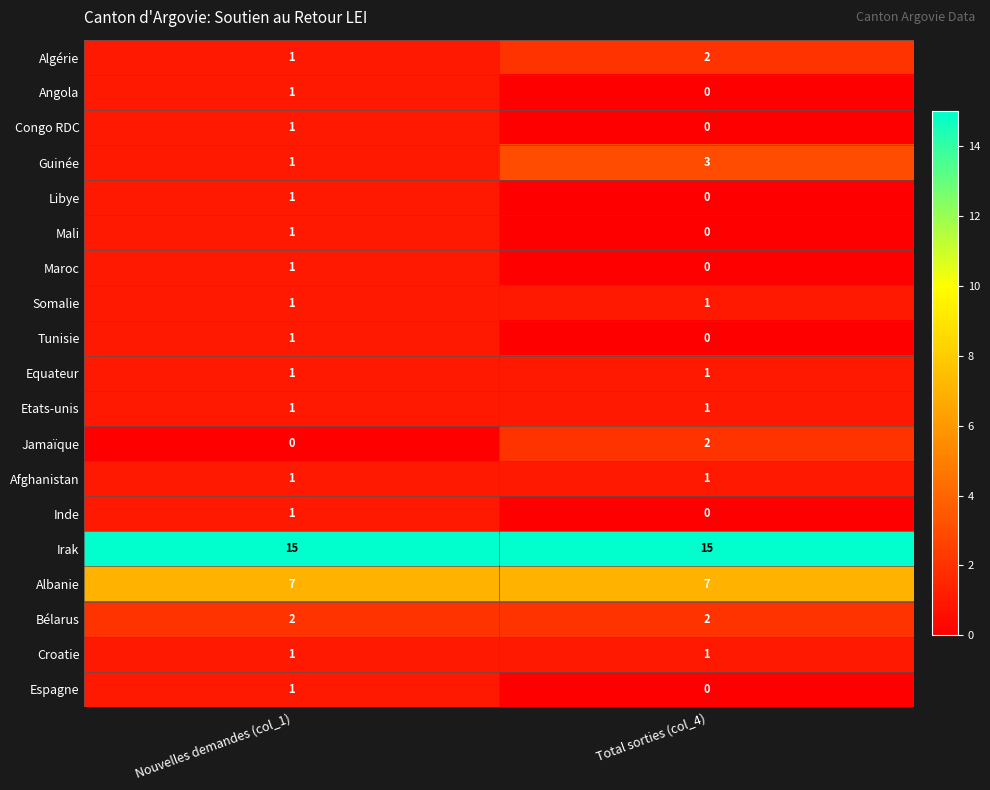

Where is Angola nearest to the value 0?

Total sorties (col_4)